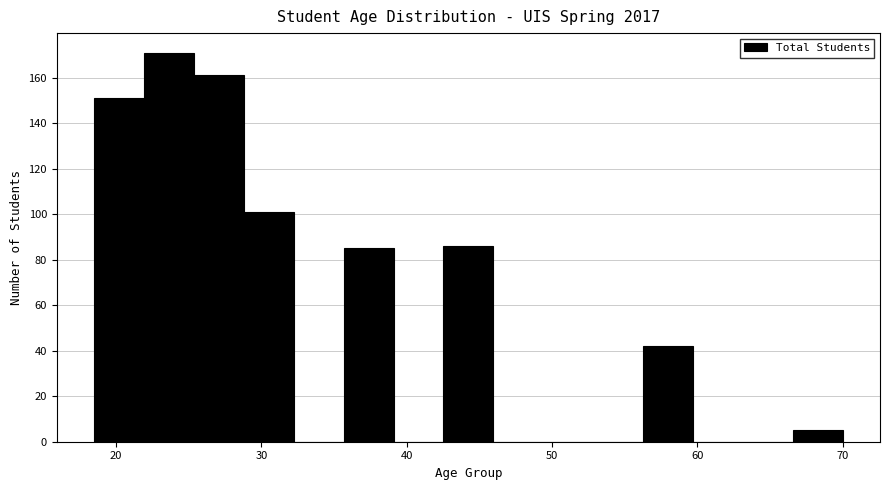

Read against the x-axis, roughly where is the centre of the tallest bar?

24